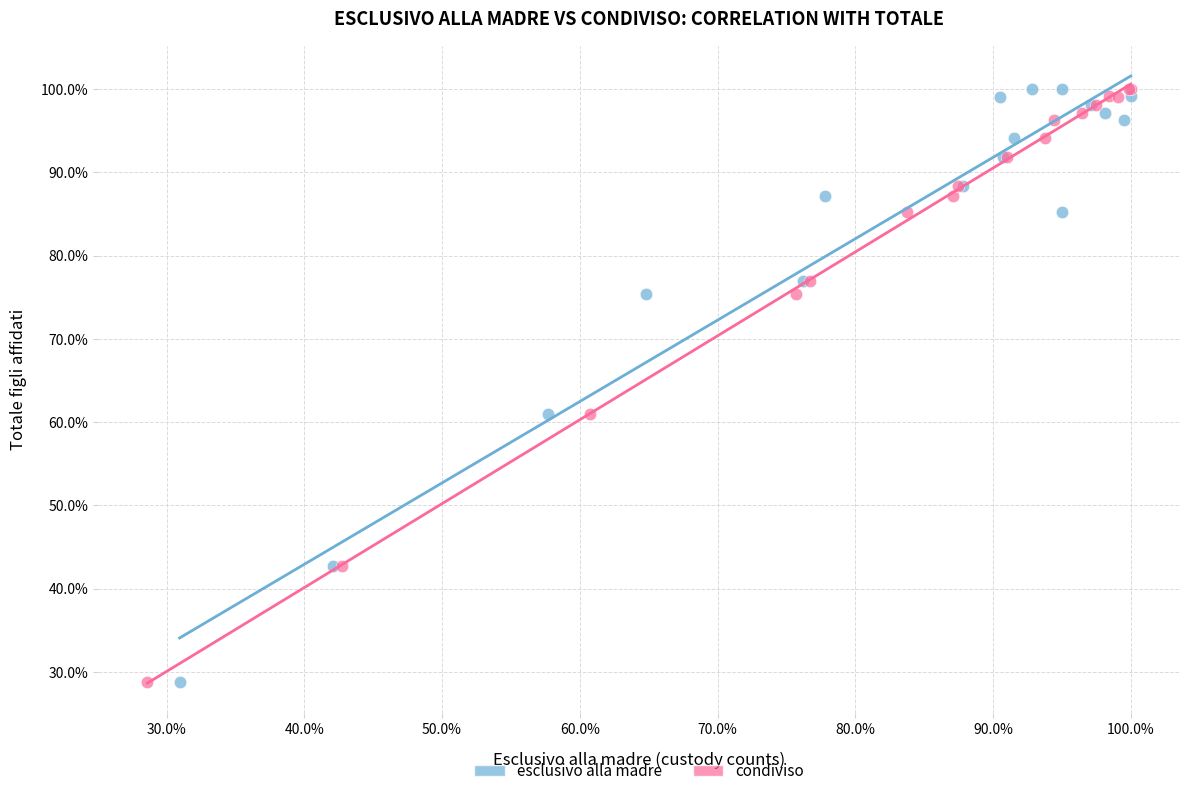

What are all the series names shown in the legend?

esclusivo alla madre, condiviso